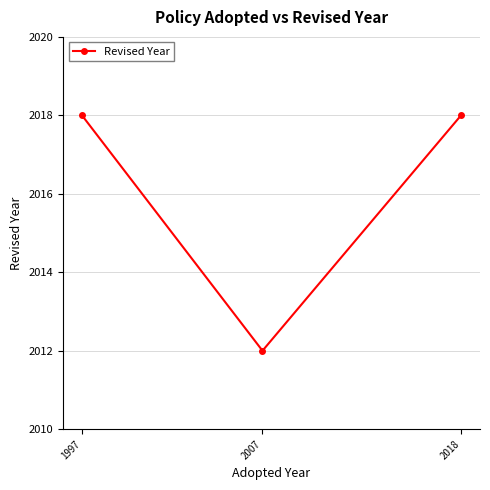

What is the maximum value shown in the chart?

2018